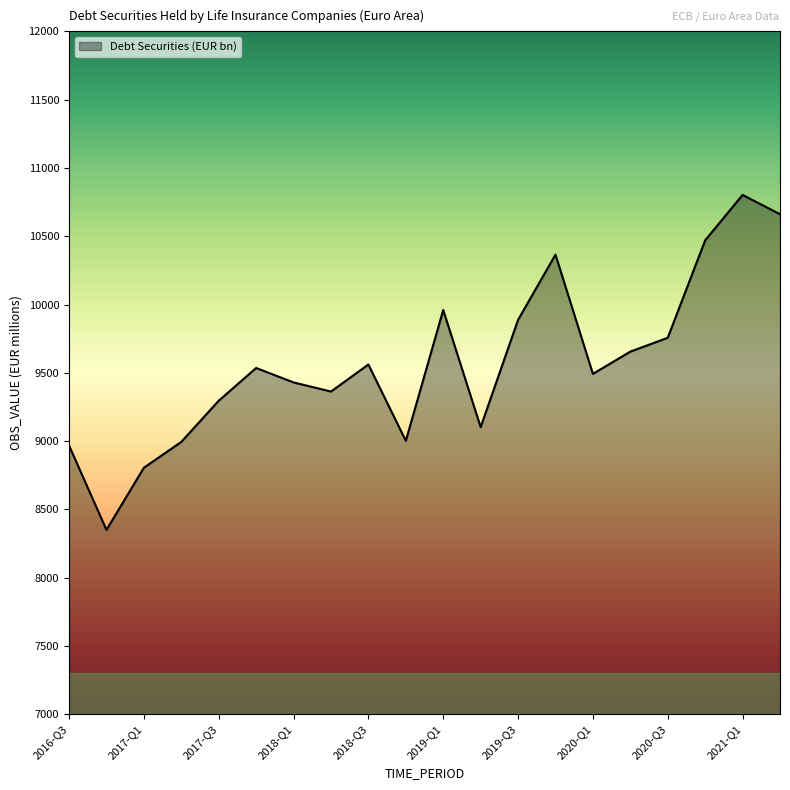

What is the maximum value shown in the chart?

10802.5